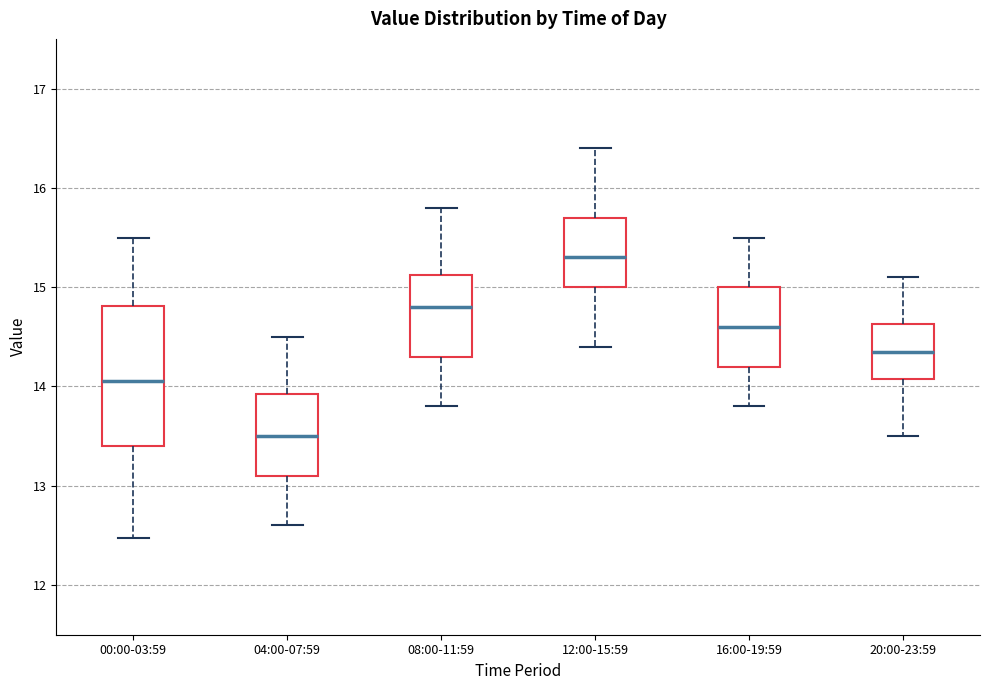

Which box has the lowest median line?

04:00-07:59